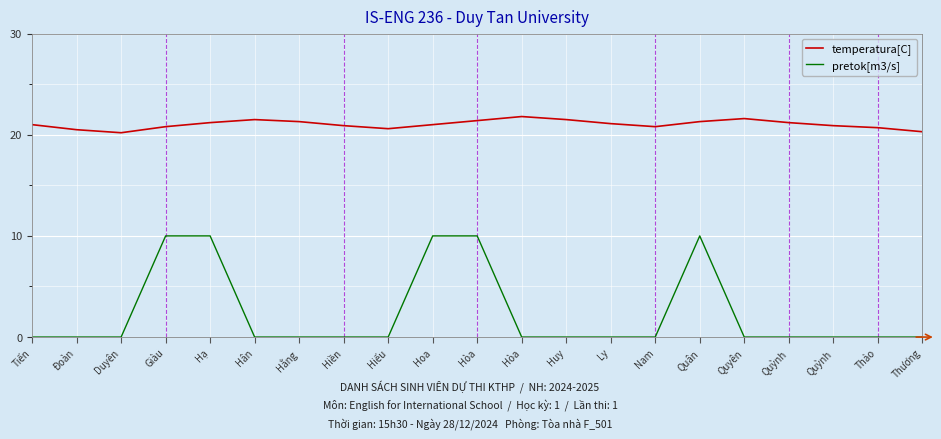

Which series has the largest total across all categories?

temperatura[C]